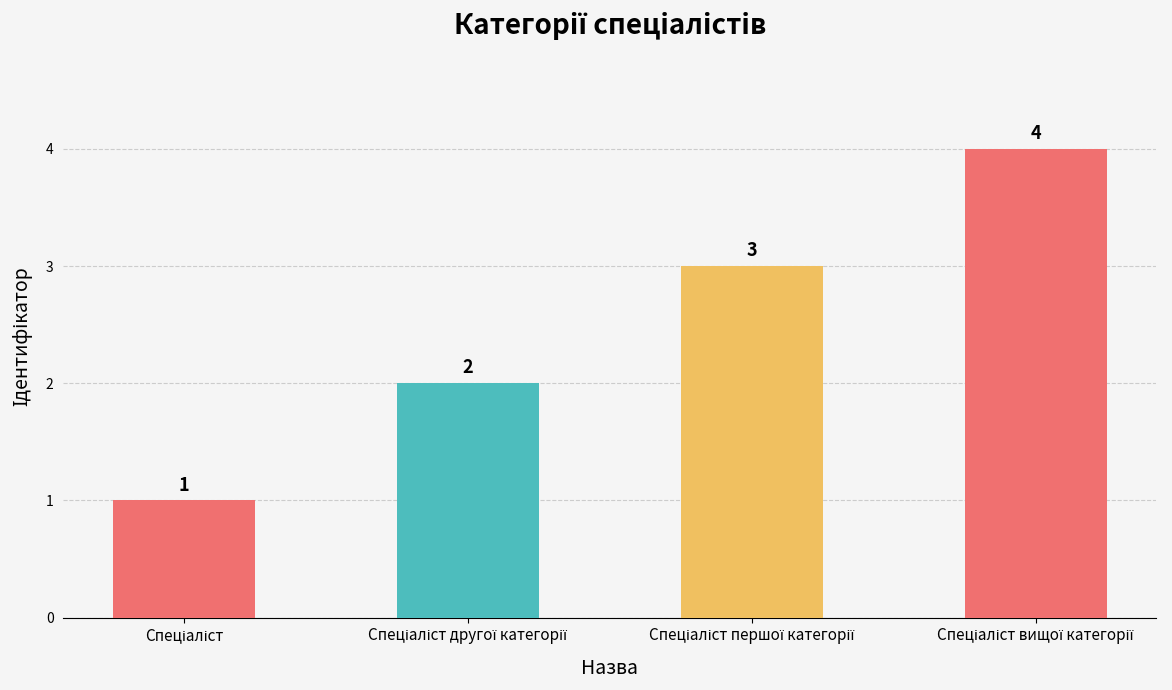

What is the sum of all values?

10